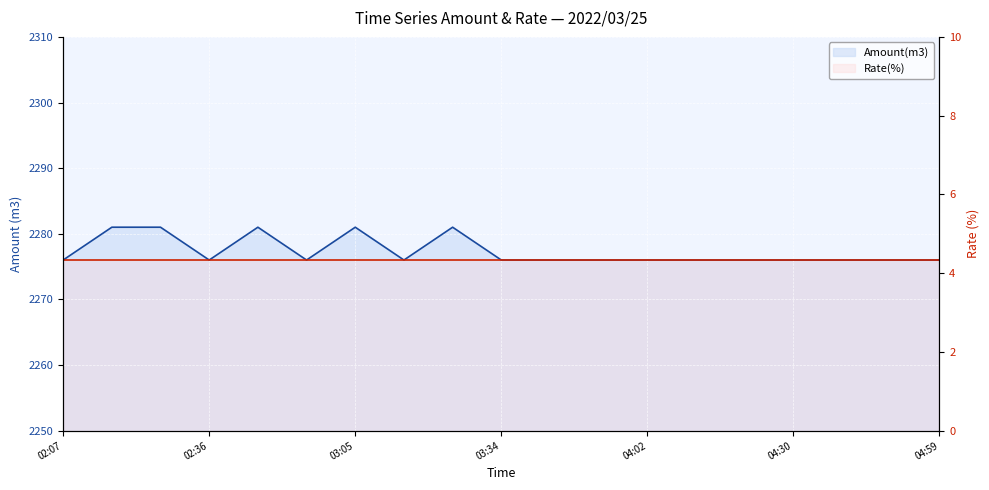

Rank the categories by value from highest to lowest.

02:17, 02:27, 02:46, 03:05, 03:25, 02:07, 02:36, 02:56, 03:15, 03:34, 03:44, 03:52, 04:02, 04:12, 04:22, 04:30, 04:40, 04:50, 04:59